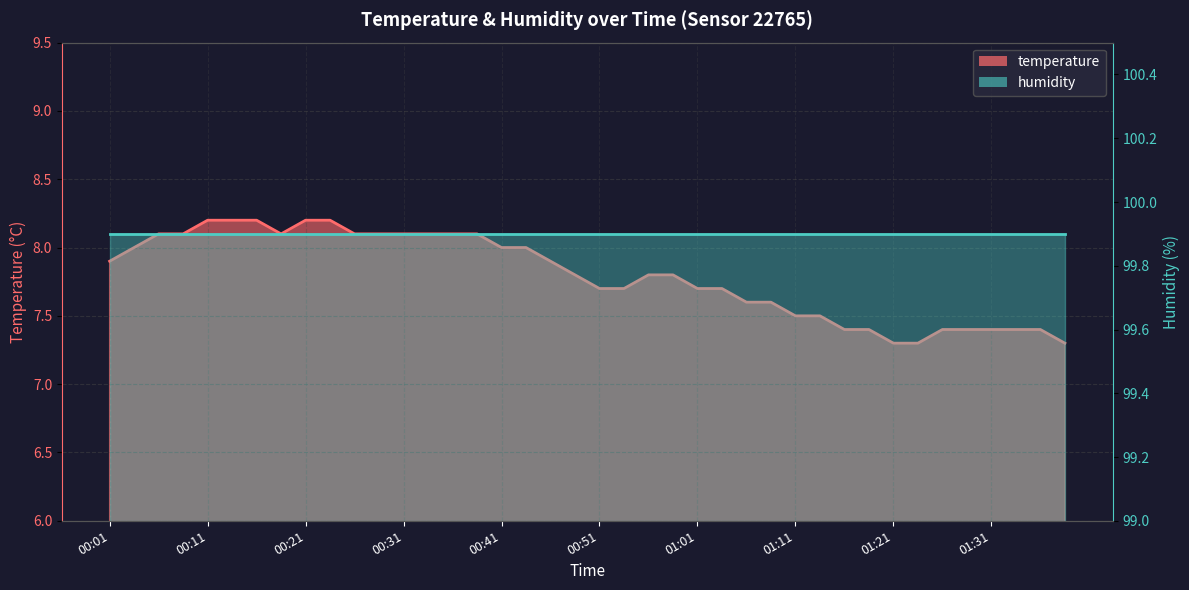

True or false: the data has more than 0 interior local peaks.

False